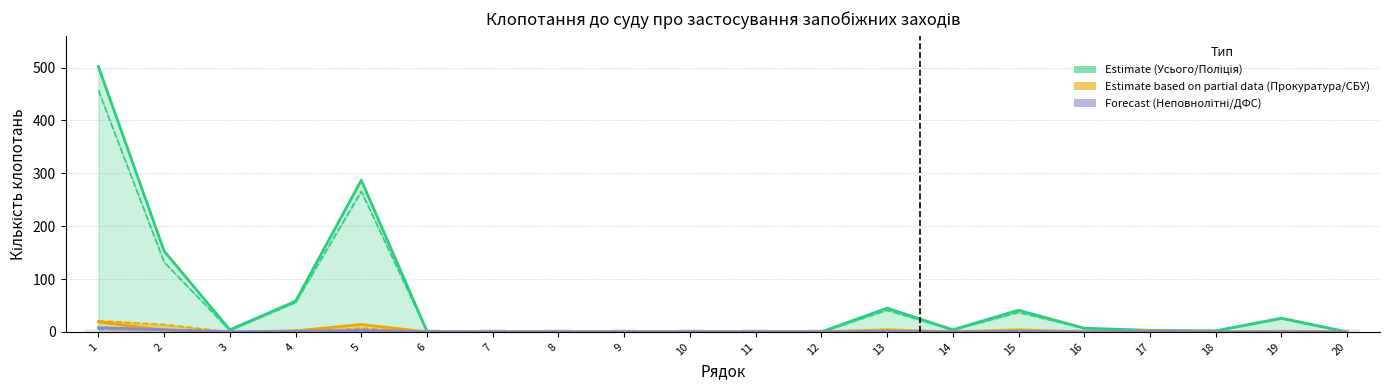

What is the sum of all Неповнолітні (Forecast) values?

19